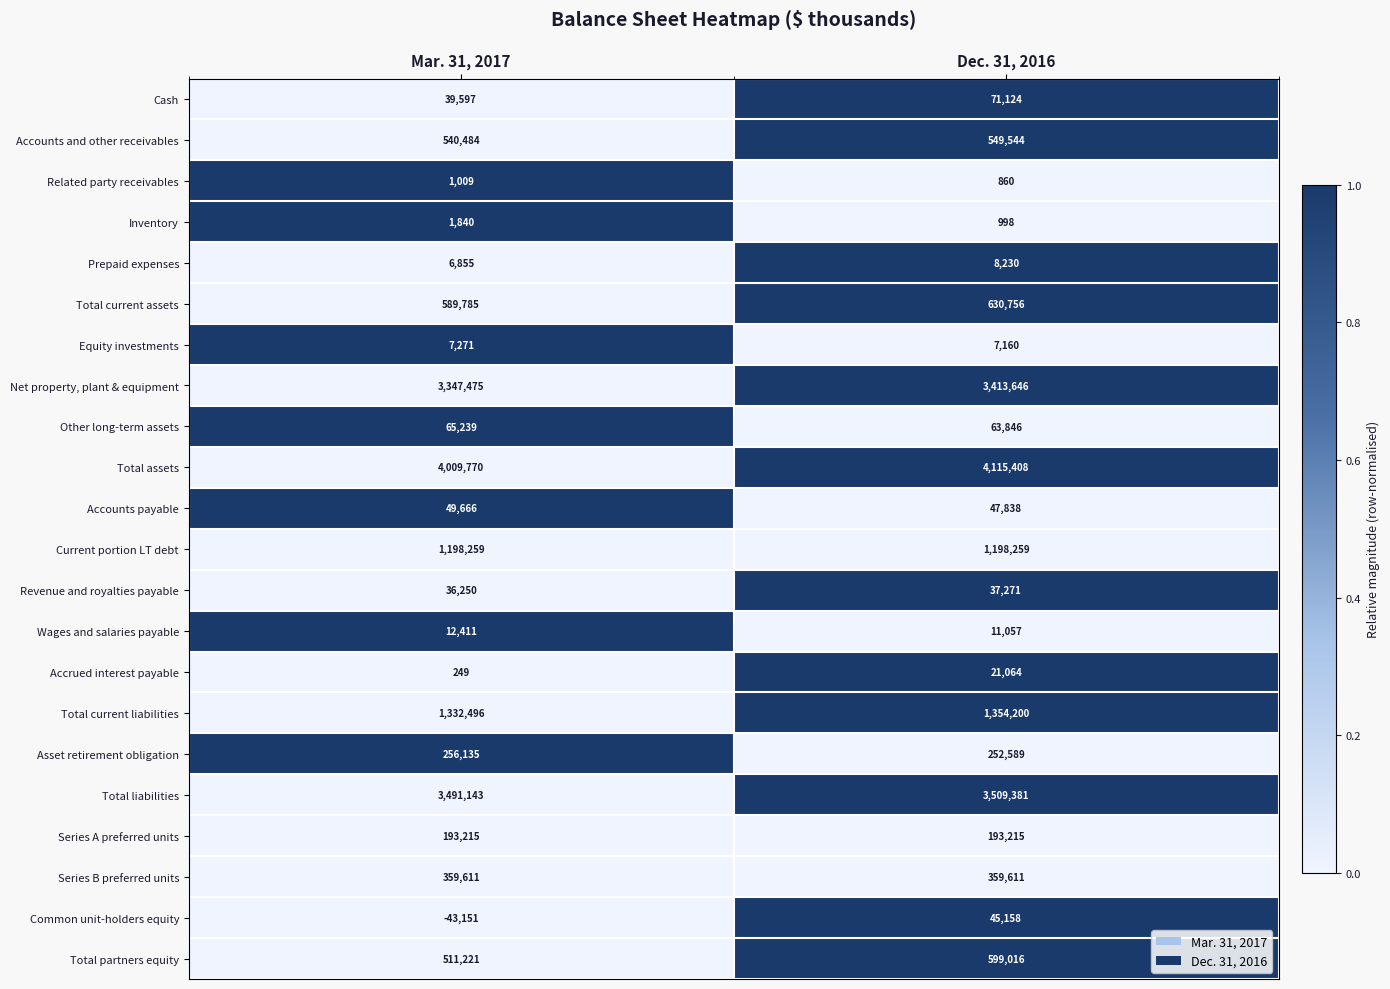

Read the Related party receivables value at Mar. 31, 2017.

1009